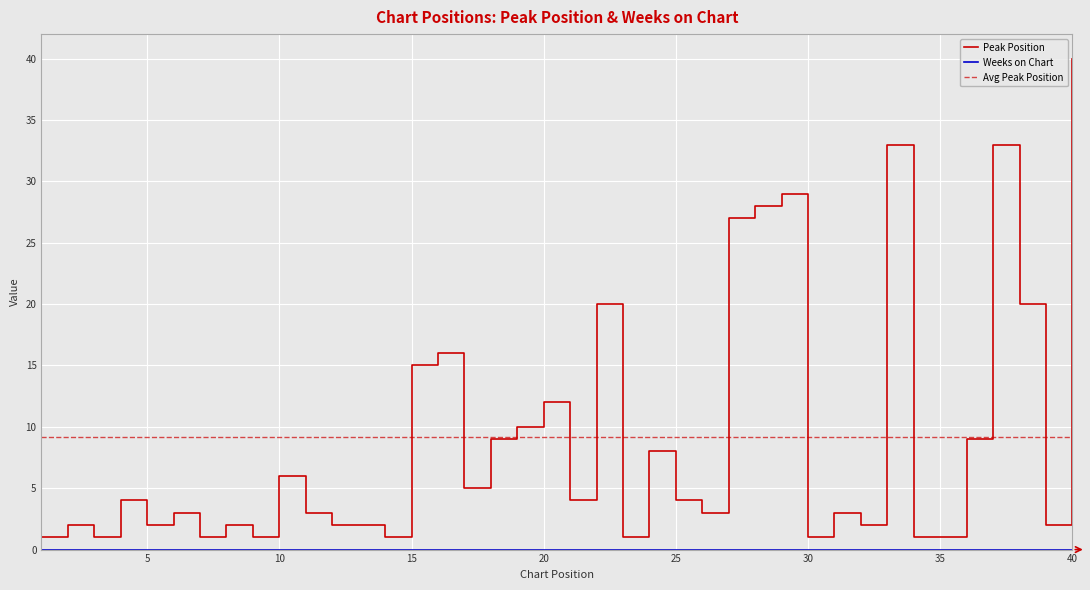

The chart shows a value of 2 at 2. True or false?

True